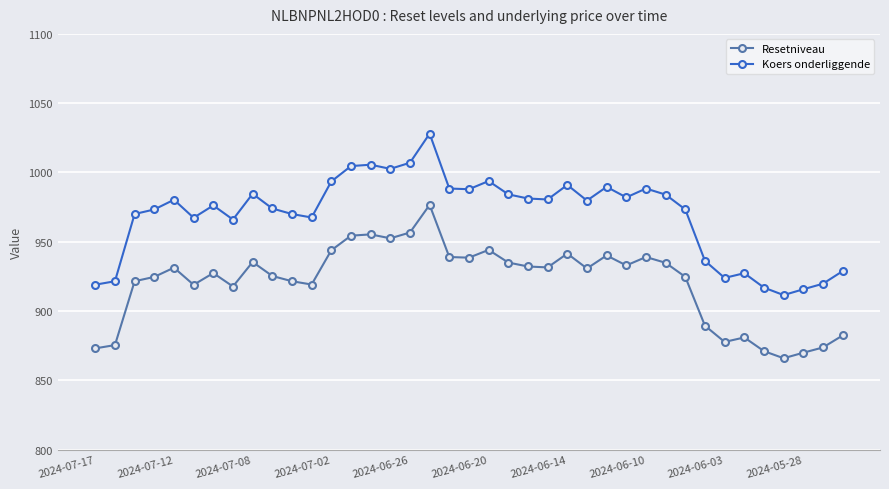

Rank the series by their average value, from highest to lowest.

Koers onderliggende, Resetniveau